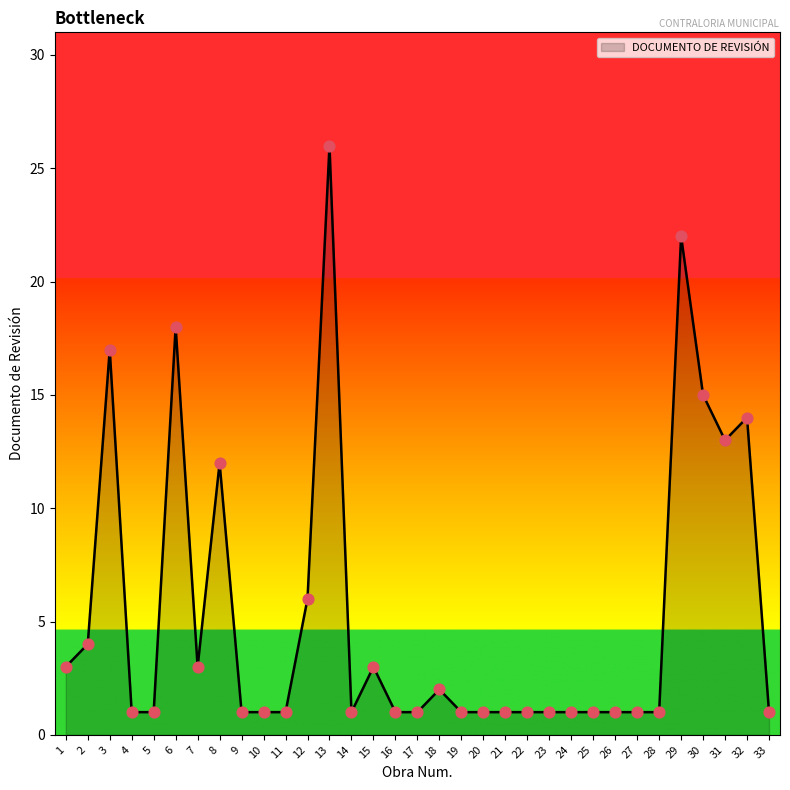

Which has a higher value, 26 or 7?

7